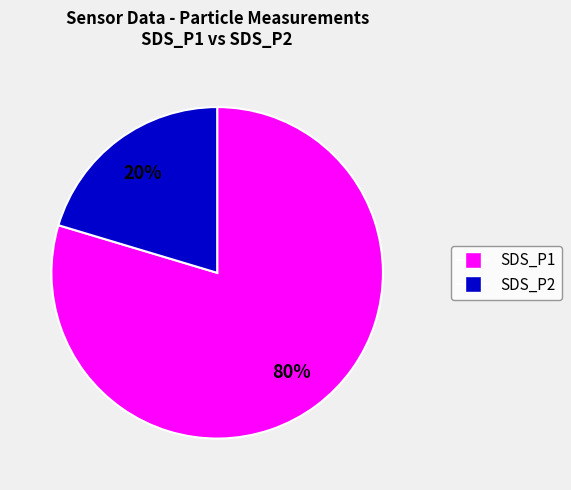

Does any single category account for the majority?

Yes